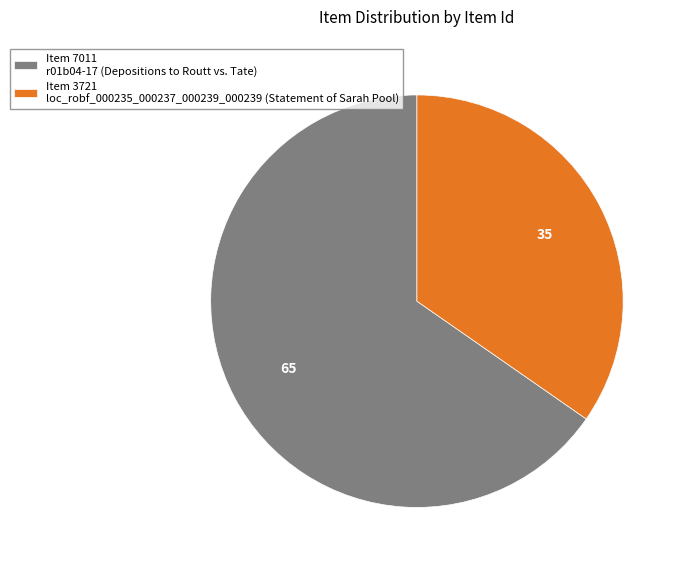

What is the ratio of the value at Item 7011 r01b04-17 (Depositions to Routt vs. Tate) to the value at Item 3721 loc_robf_000235_000237_000239_000239 (Statement of Sarah Pool)?

1.9